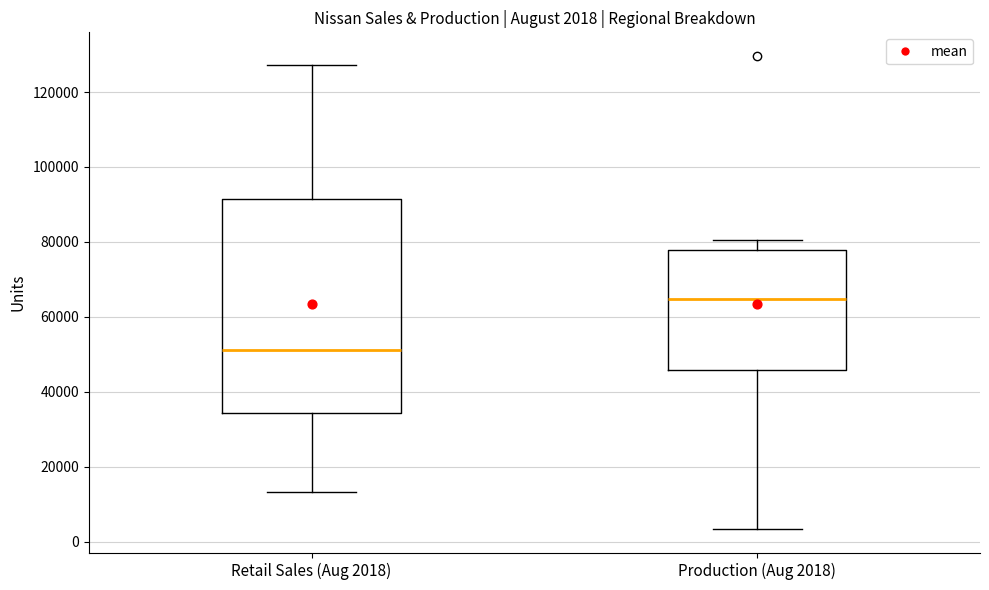

Which box's median line is the lowest?

Retail Sales (Aug 2018)